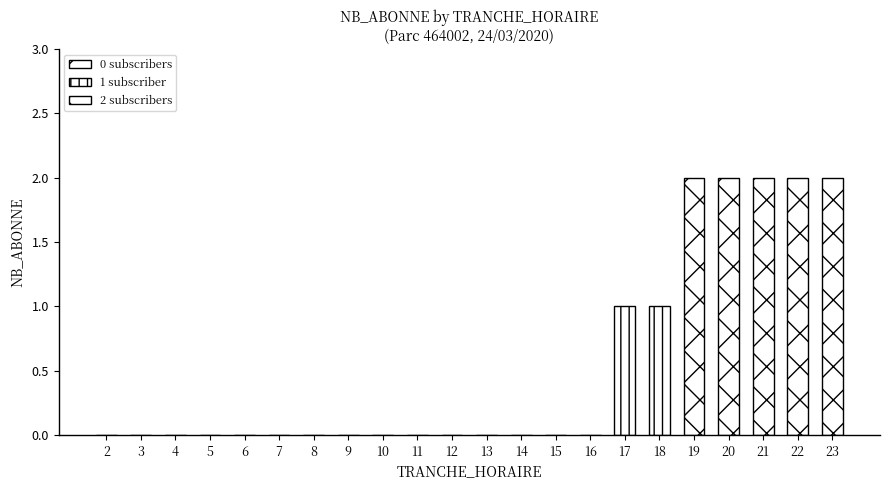

Count the values in the range 0 to 1.

17